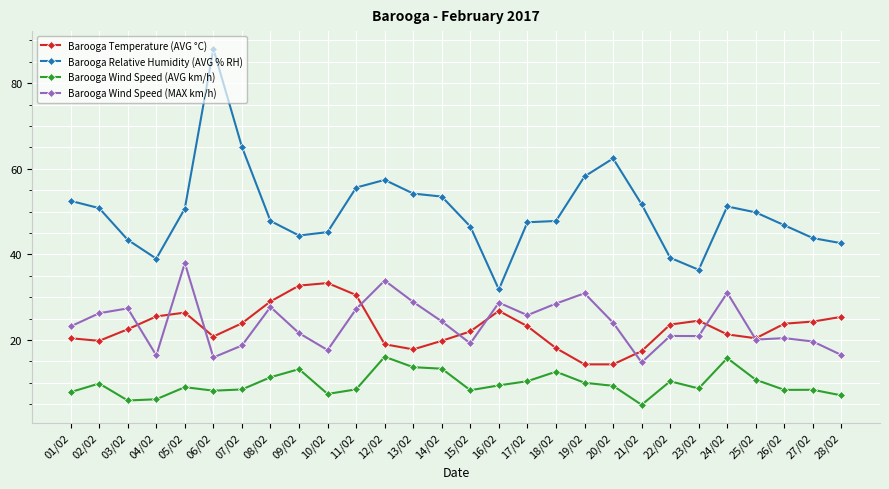

What are all the series names shown in the legend?

Barooga Temperature (AVG °C), Barooga Relative Humidity (AVG % RH), Barooga Wind Speed (AVG km/h), Barooga Wind Speed (MAX km/h)